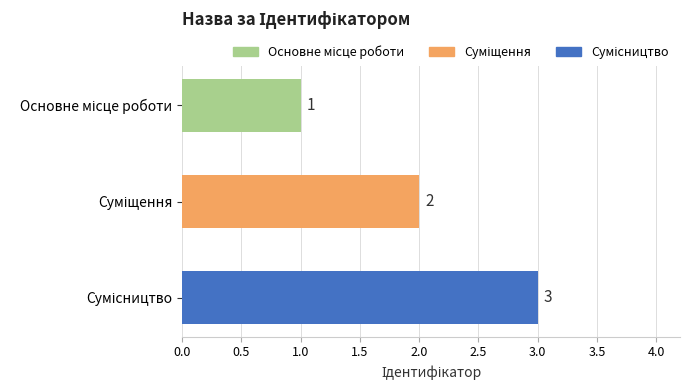

What is the maximum value shown in the chart?

3